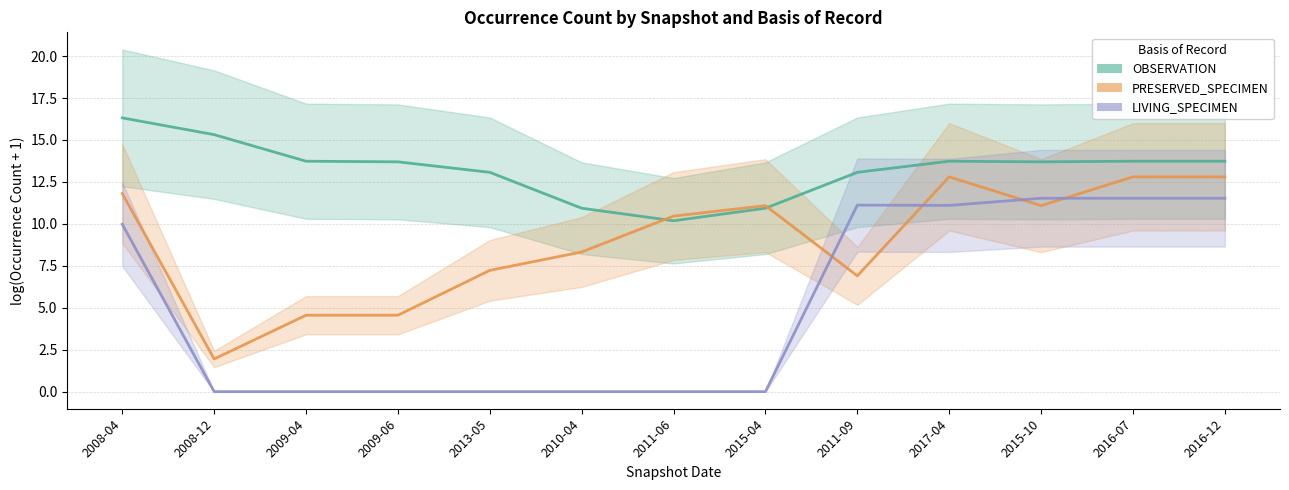

At 2015-10, list the series in order from largest to smallest.

OBSERVATION, LIVING_SPECIMEN, PRESERVED_SPECIMEN